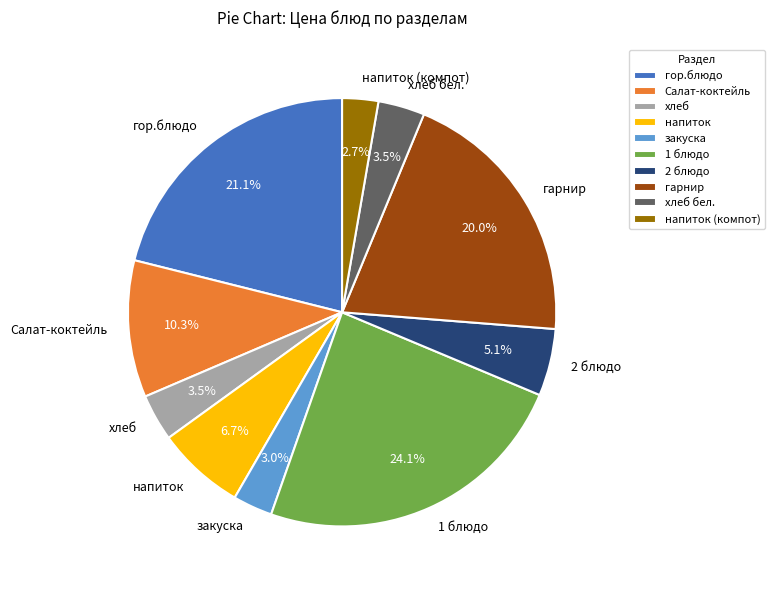

Is there any slice that represents more than half of the pie?

No